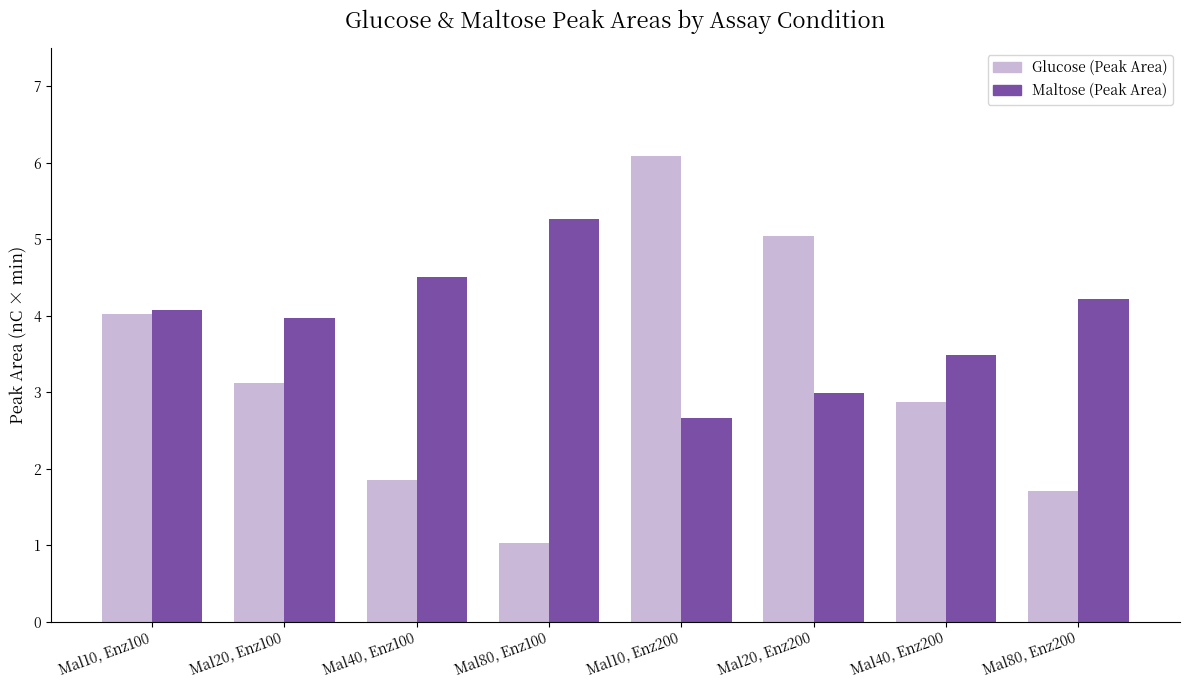

The value of Maltose (Peak Area) at Mal10, Enz100 is 4.1. True or false?

True